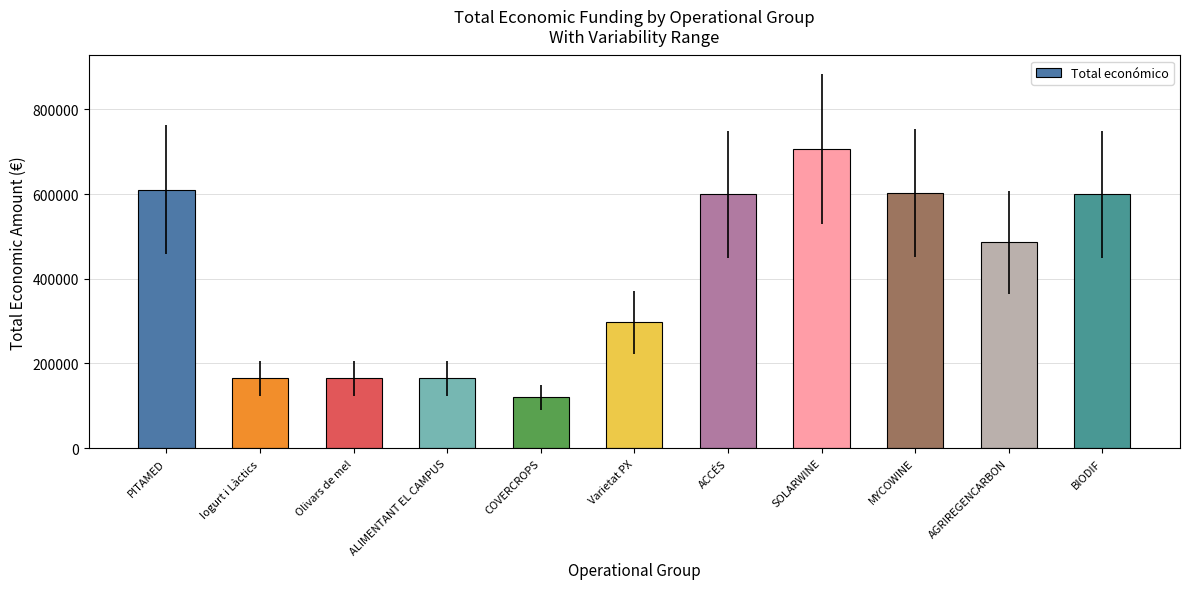

Where is the data nearest to the value 413348?

AGRIREGENCARBON